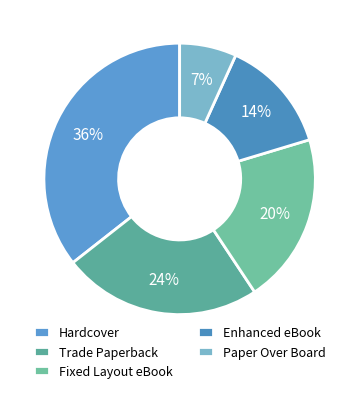

Is there any slice that represents more than half of the pie?

No